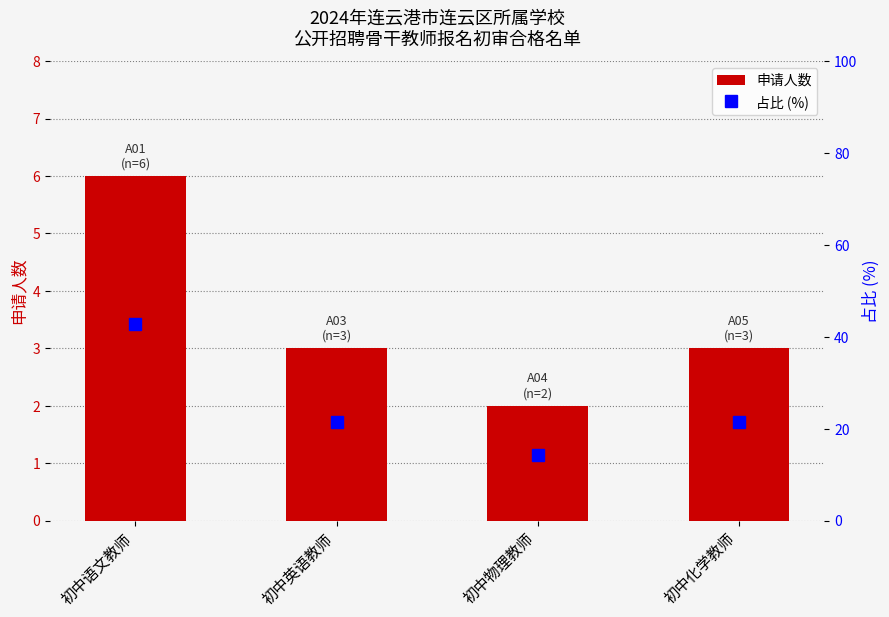

What is the label of the 3rd bar from the left?

初中物理教师